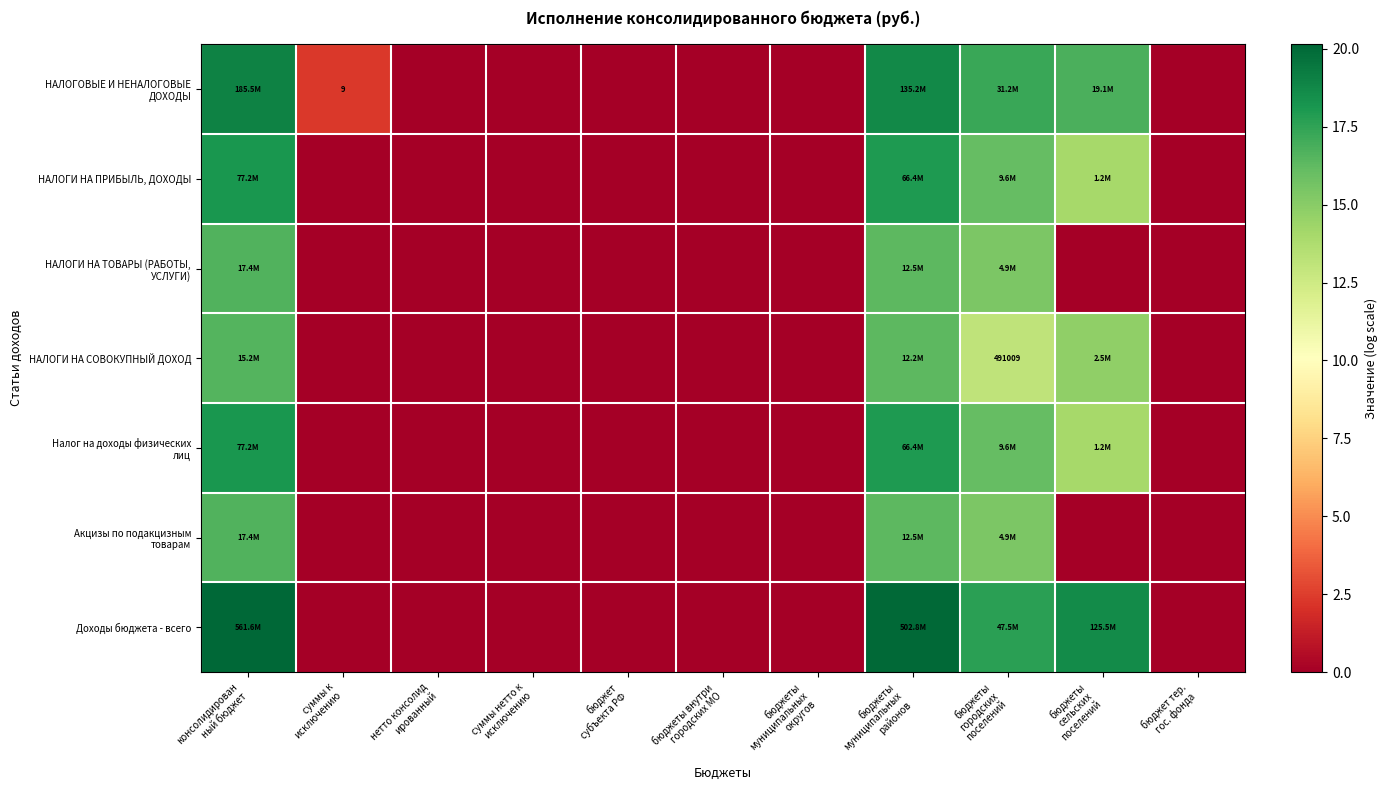

Which category has the lowest value across all series?

нетто консолид
ированный